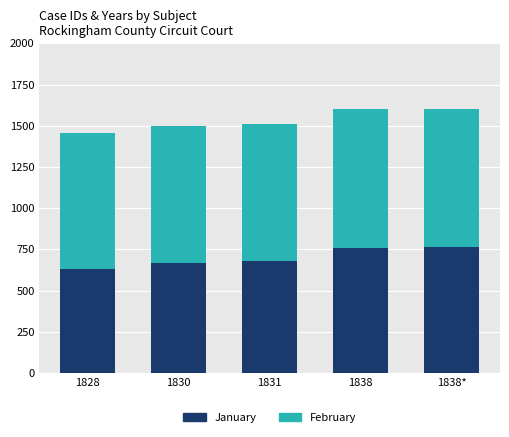

What is the sum of all January values?

3501